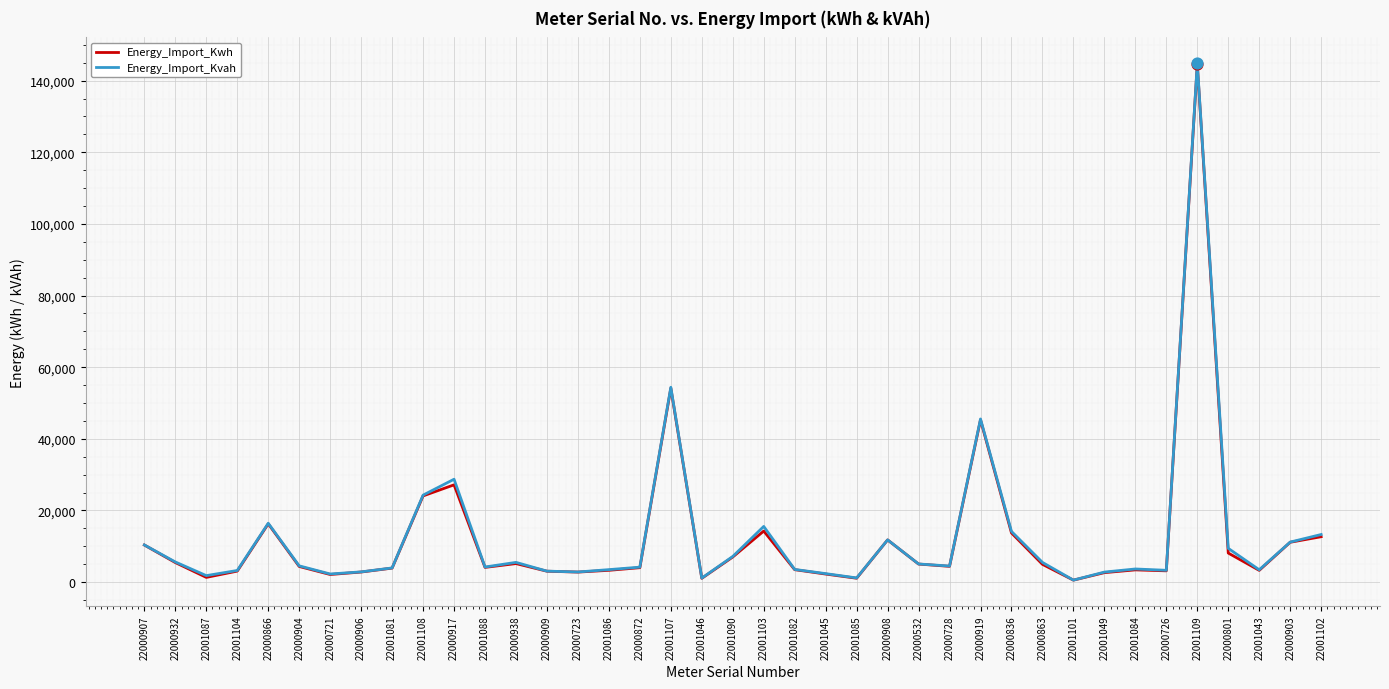

Which series changed the most between 22000917 and 22001088?

Energy_Import_Kvah